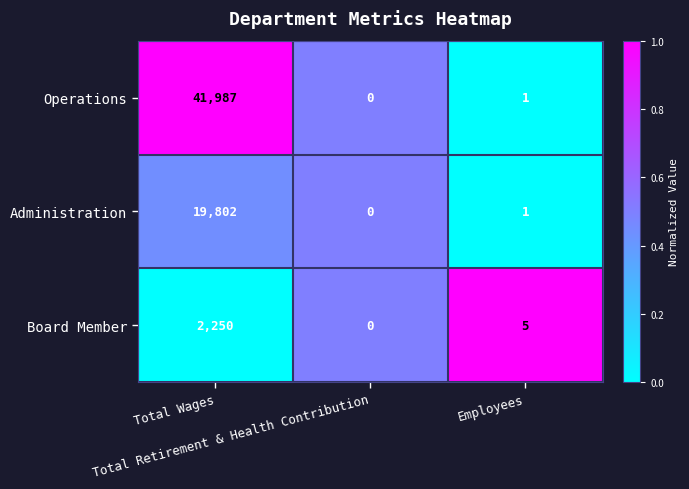

Rank the series by their average value, from lowest to highest.

Board Member, Administration, Operations